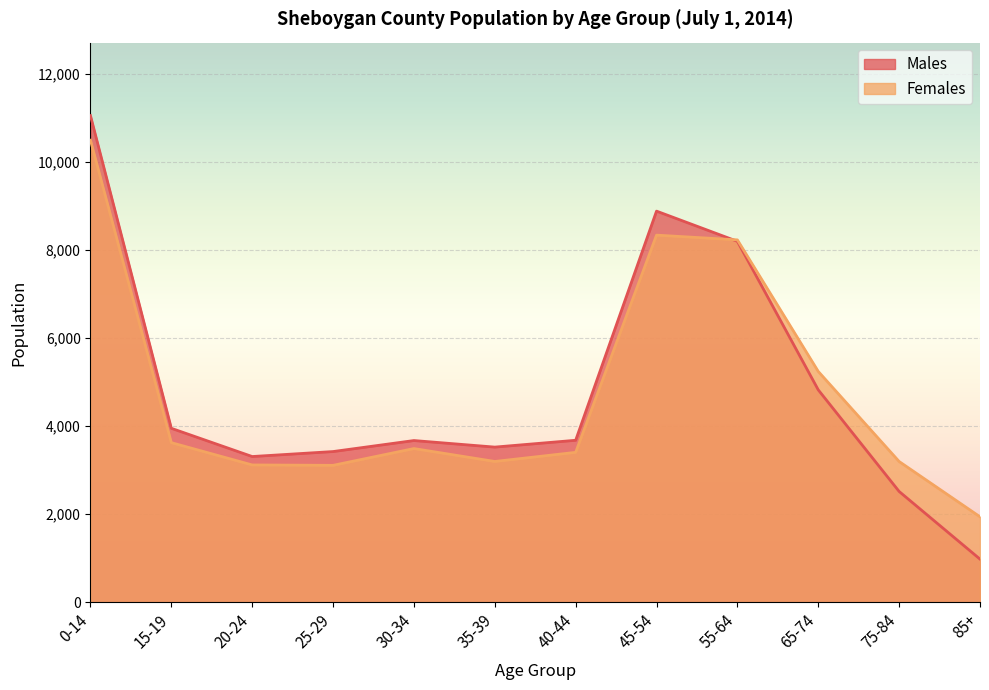

What is the value of the Females point at the 12th from the left?

1939